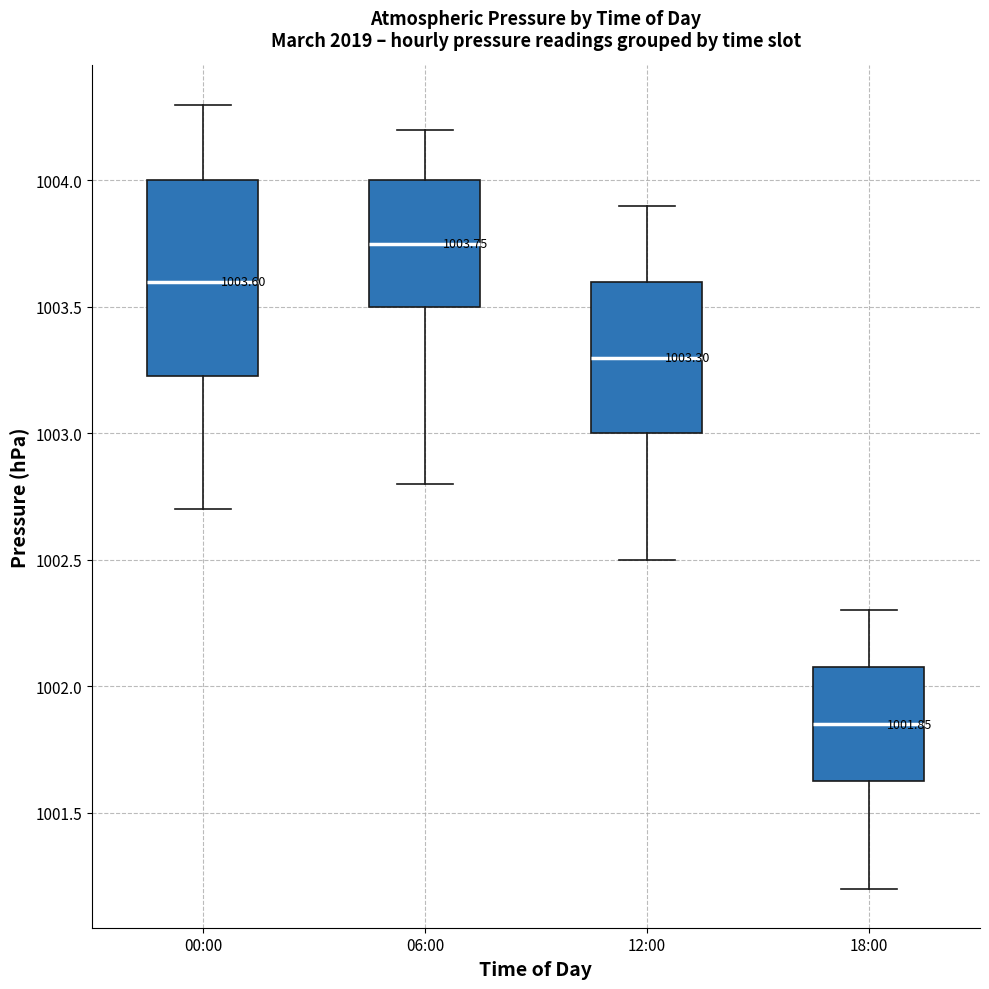

Which box has the highest median line?

06:00